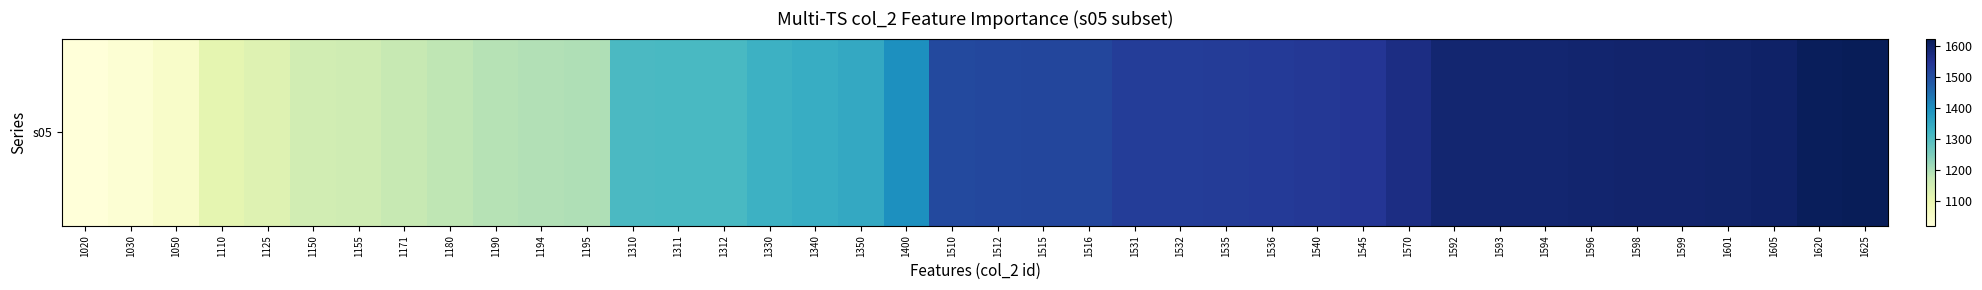

What is the change in value from 1510 to 1605?

+95